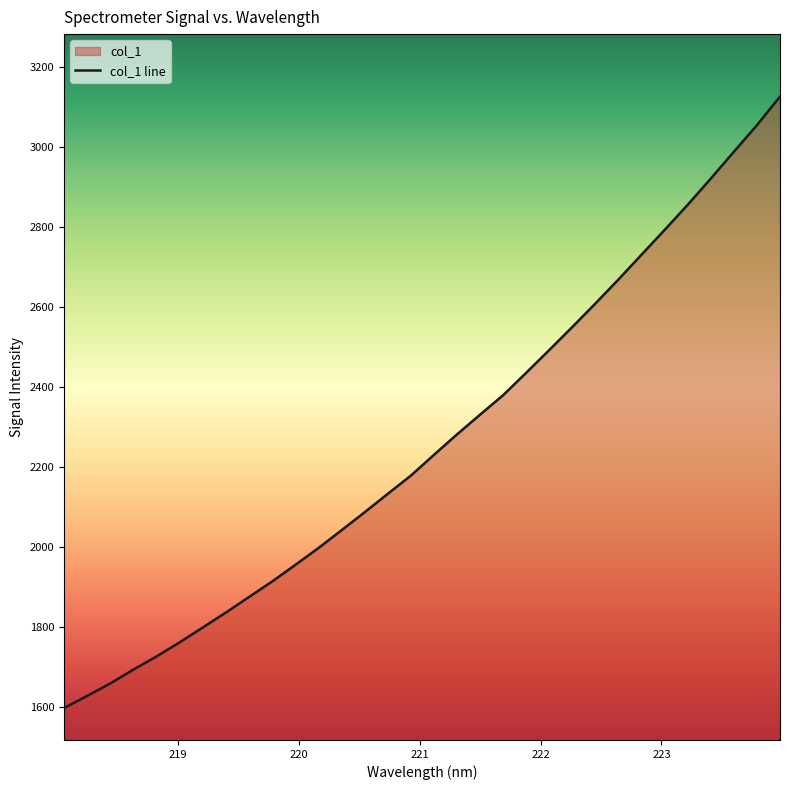

What is the difference between the maximum and minimum values?

1529.3